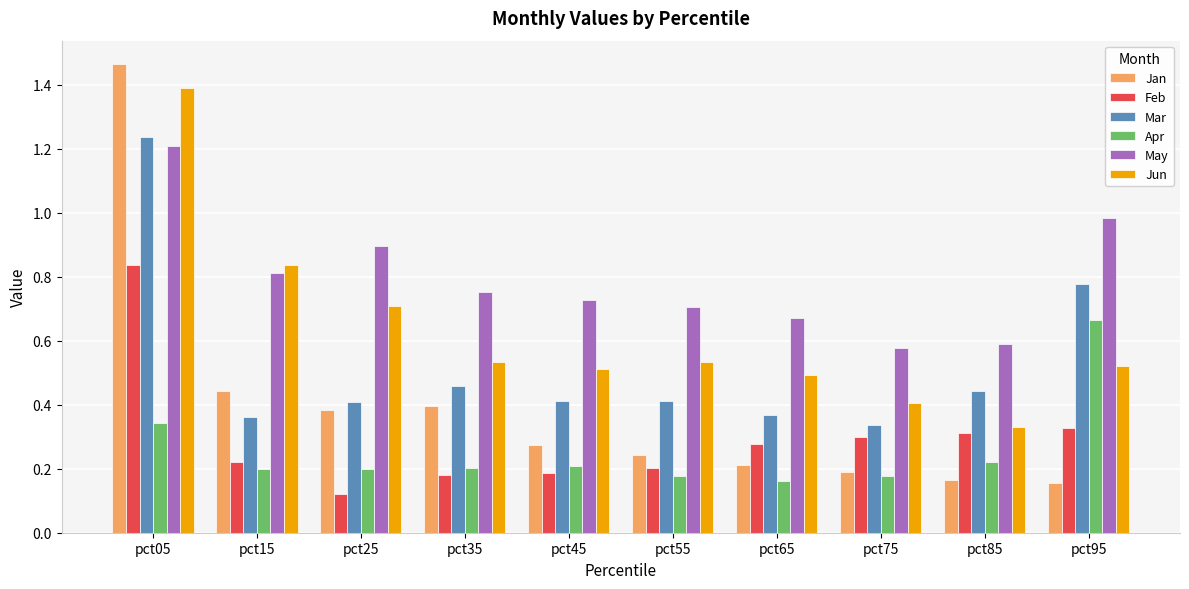

Are the bars horizontal?

No